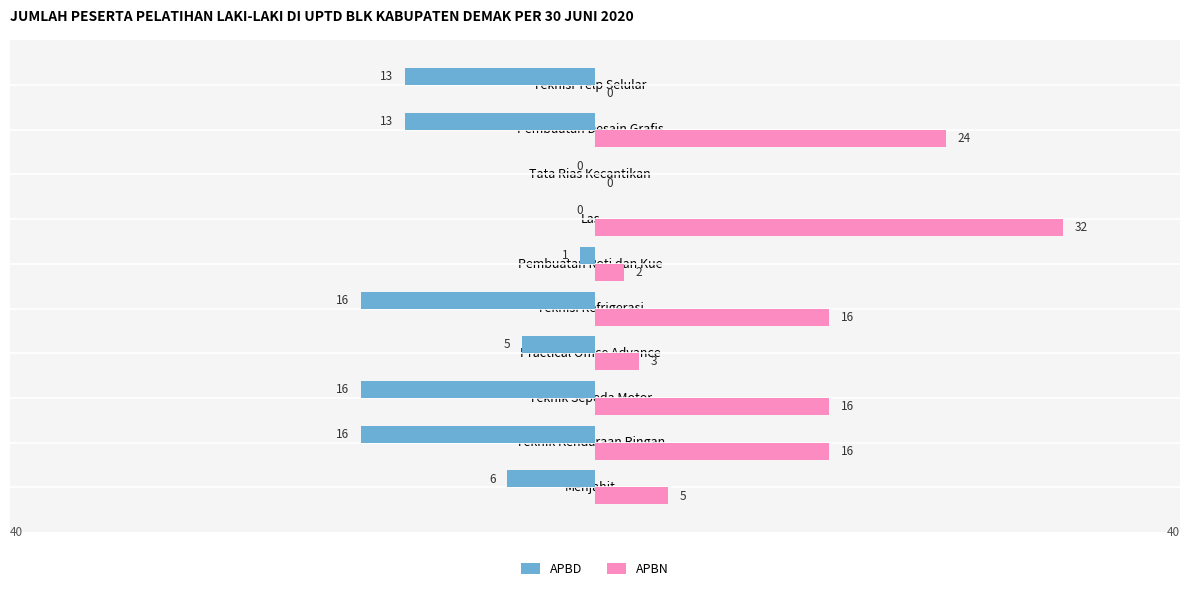

Is the value of APBD at Teknisi Telp Selular greater than the value of APBN at Tata Rias Kecantikan?

No